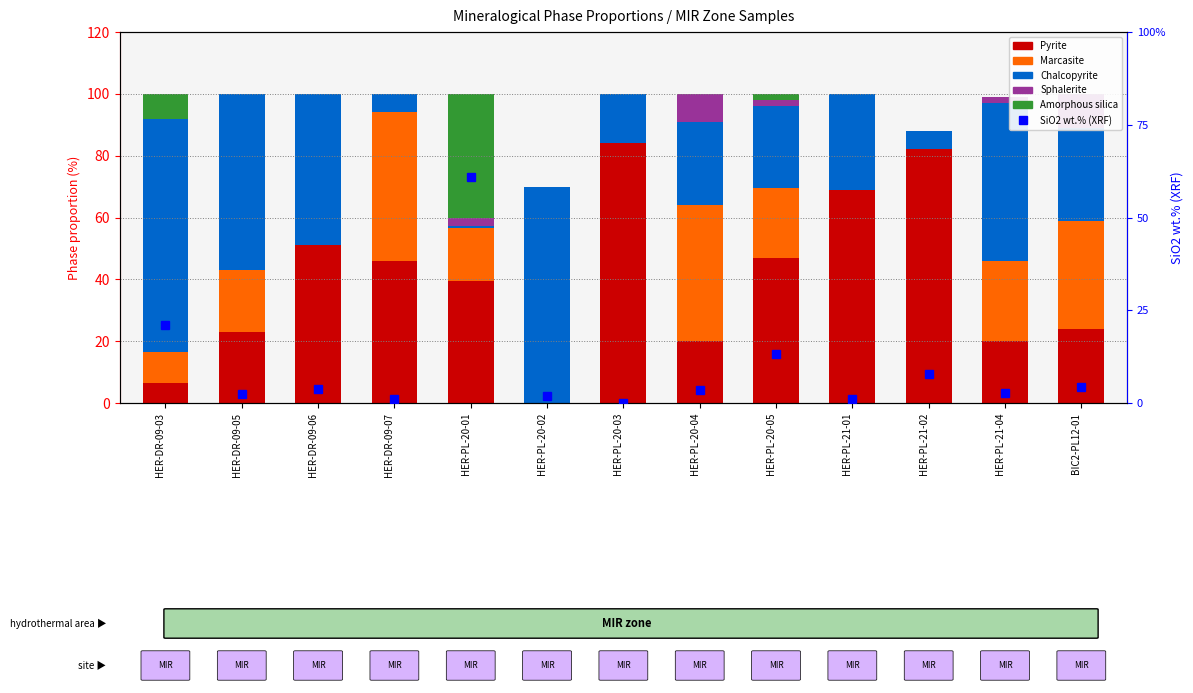

What is the difference between the Sphalerite values at HER-PL-20-01 and HER-PL-20-05?

0.7